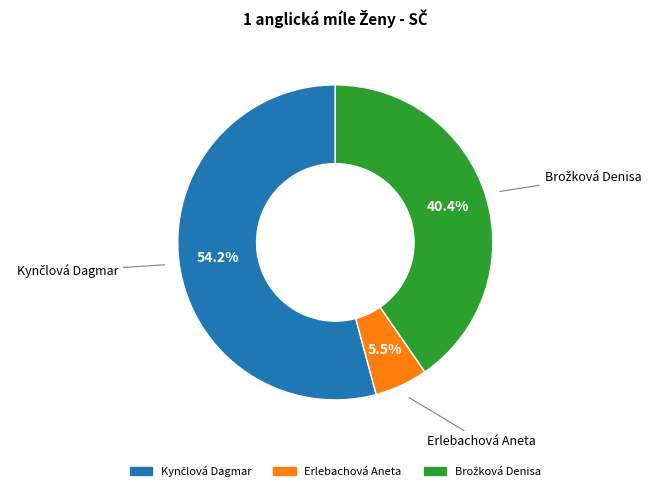

Is there a majority slice in this chart?

Yes